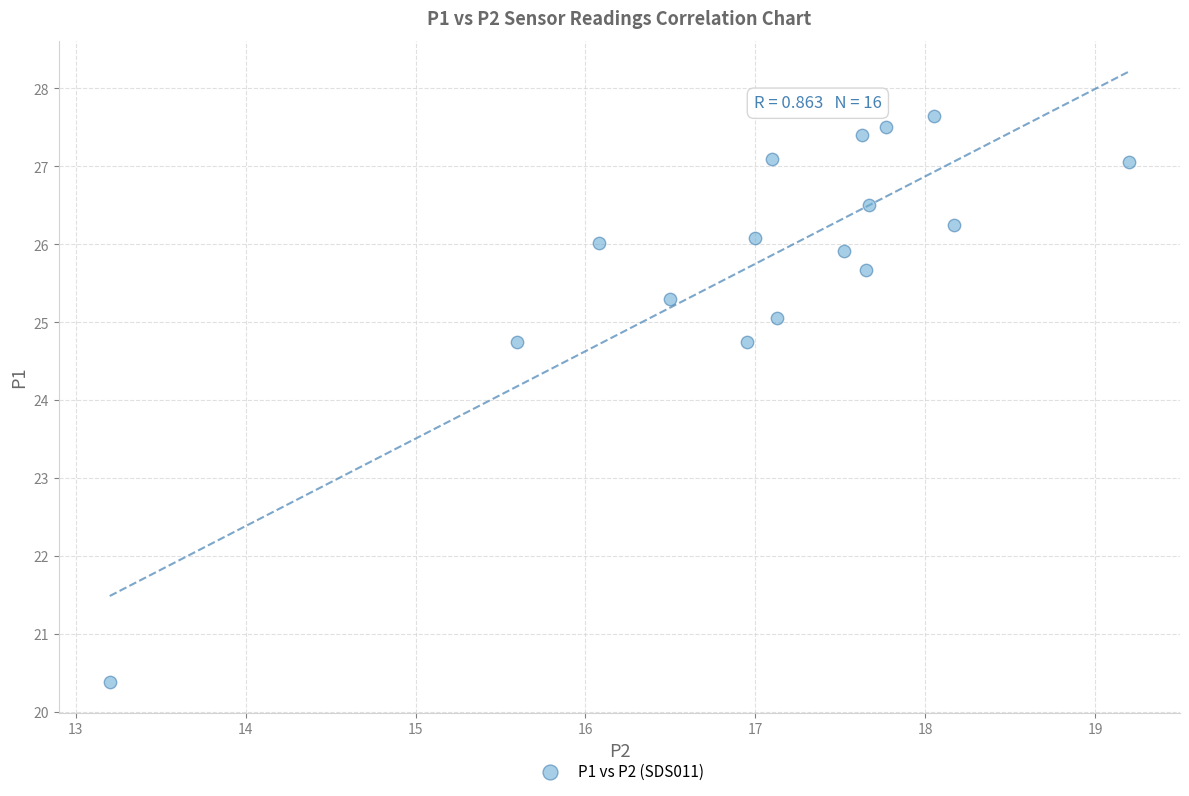

What is the range of Y values (max minus min)?

7.3